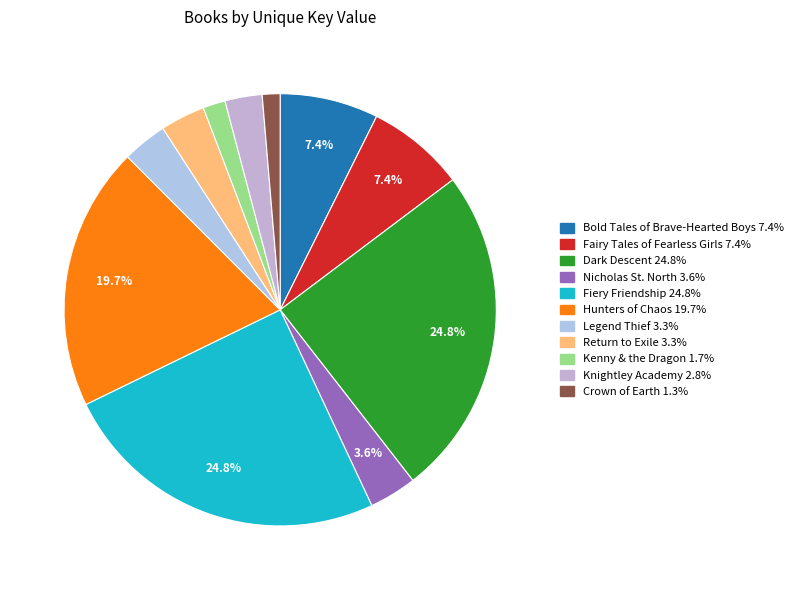

Does Fairy Tales of Fearless Girls account for over 50% of the chart?

No